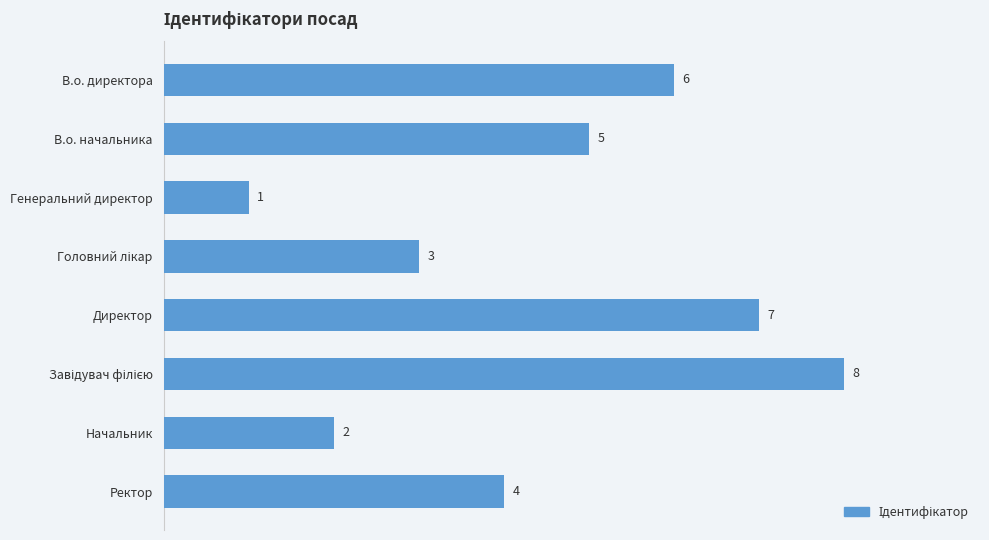

Which has a higher value, В.о. начальника or В.о. директора?

В.о. директора